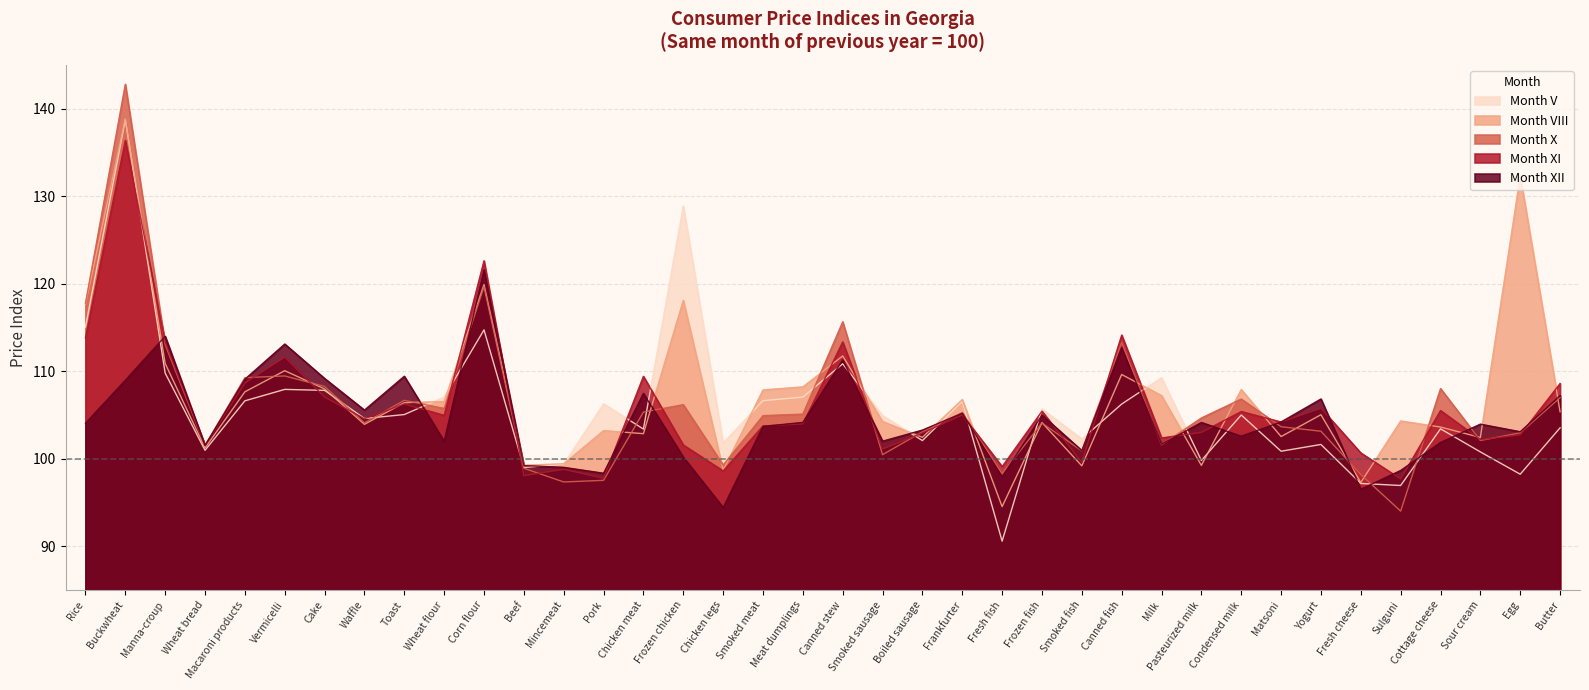

True or false: Month XI has a value of 102.9 at Boiled sausage.

True